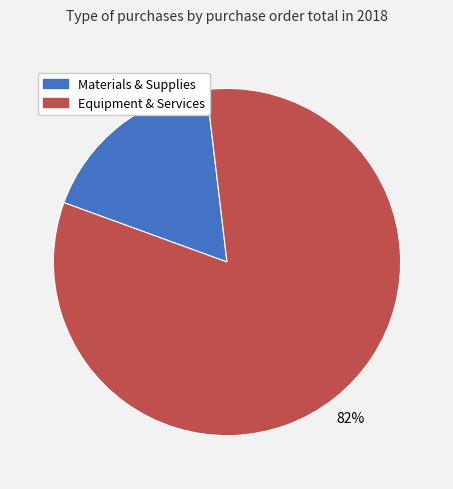

What percentage is the Equipment & Services slice, to the nearest percent?

82%